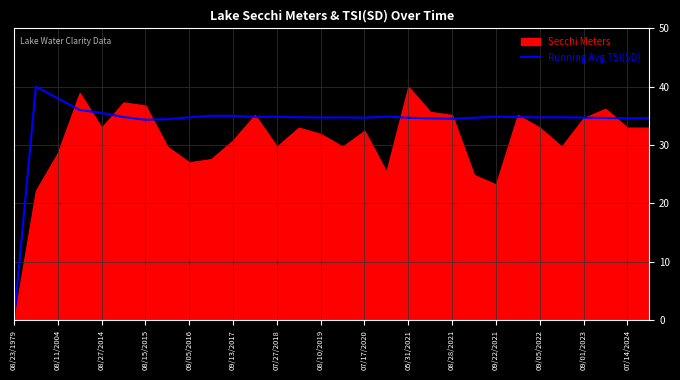

Is it true that Running Avg TSI(SD) equals 11.2 at 08/28/2021?

False